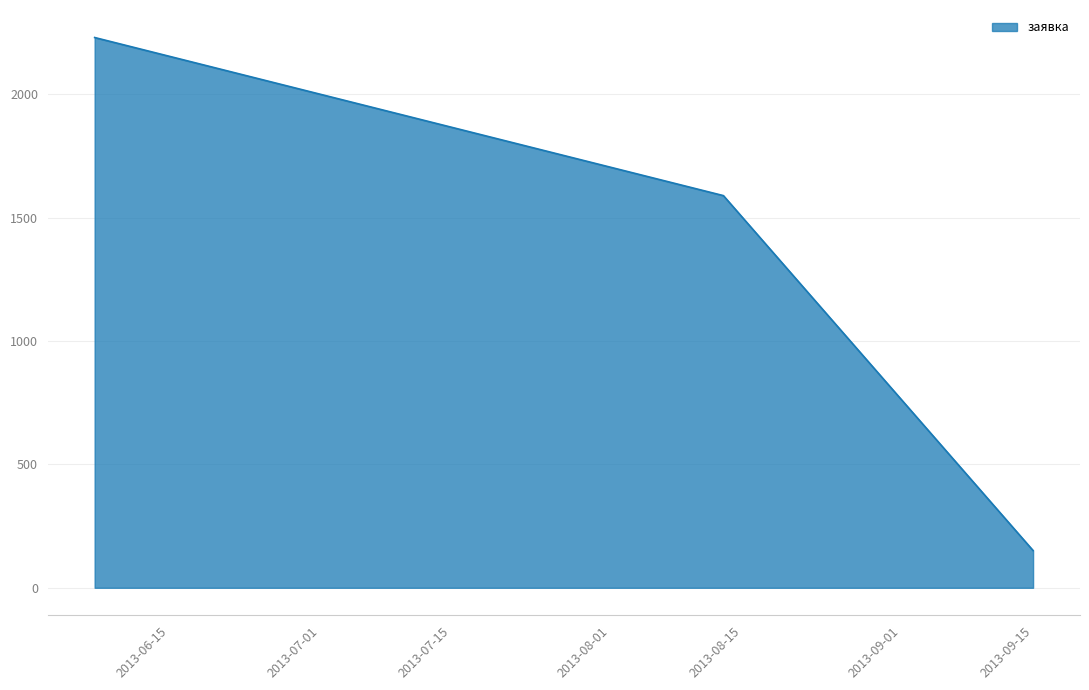

What is the smallest value displayed?

151